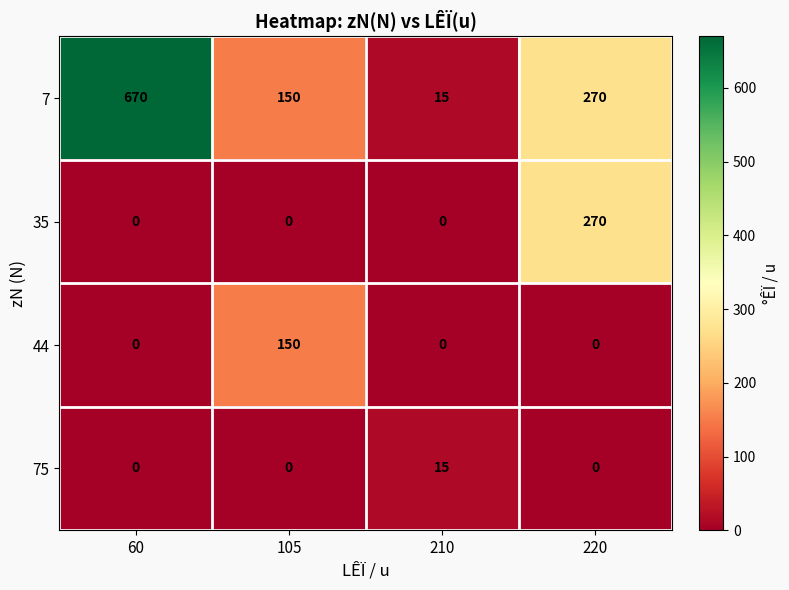

Reading left to right, transcribe all the data shown in this chart.

7: 60=670	105=150	210=15	220=270
35: 60=0	105=0	210=0	220=270
44: 60=0	105=150	210=0	220=0
75: 60=0	105=0	210=15	220=0